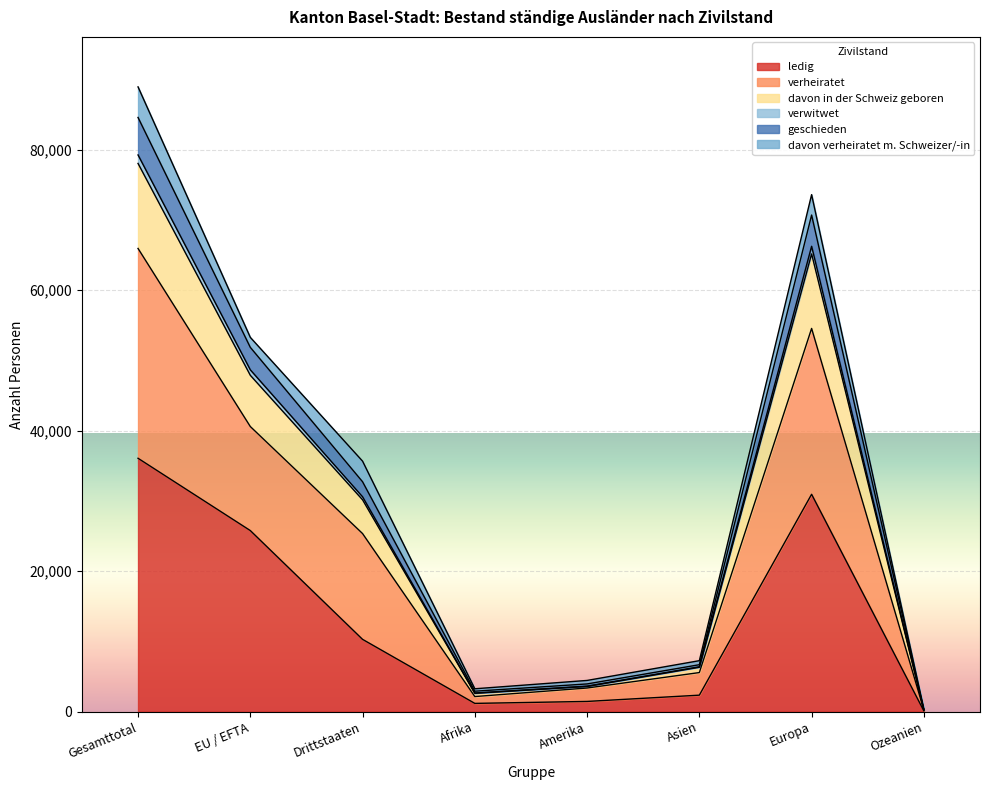

At which label does ledig reach its peak?

Gesamttotal